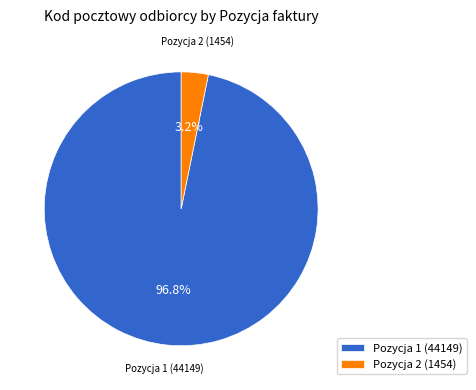

To the nearest percent, what portion does Pozycja 2 (1454) represent?

3%